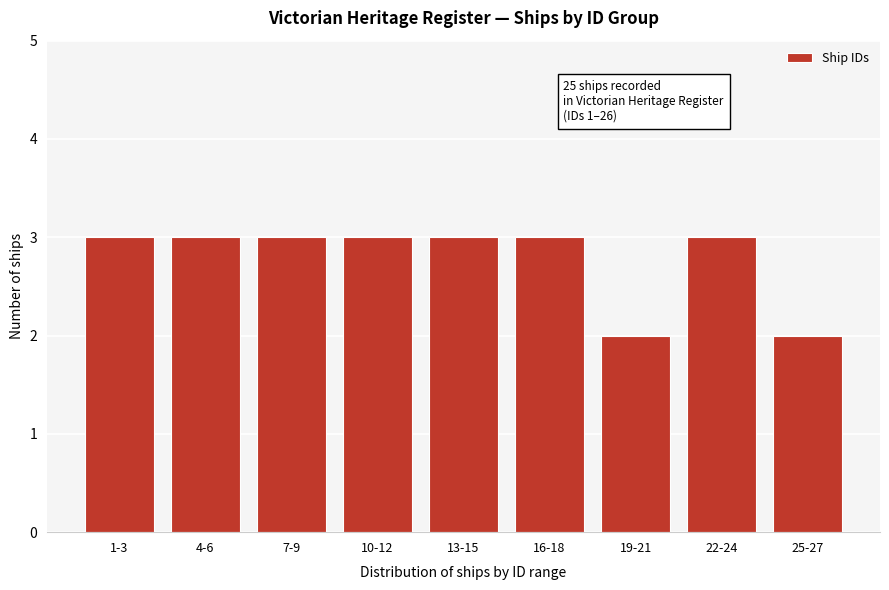

Reading left to right, list all the values displayed in this chart.

1-3=3	4-6=3	7-9=3	10-12=3	13-15=3	16-18=3	19-21=2	22-24=3	25-27=2